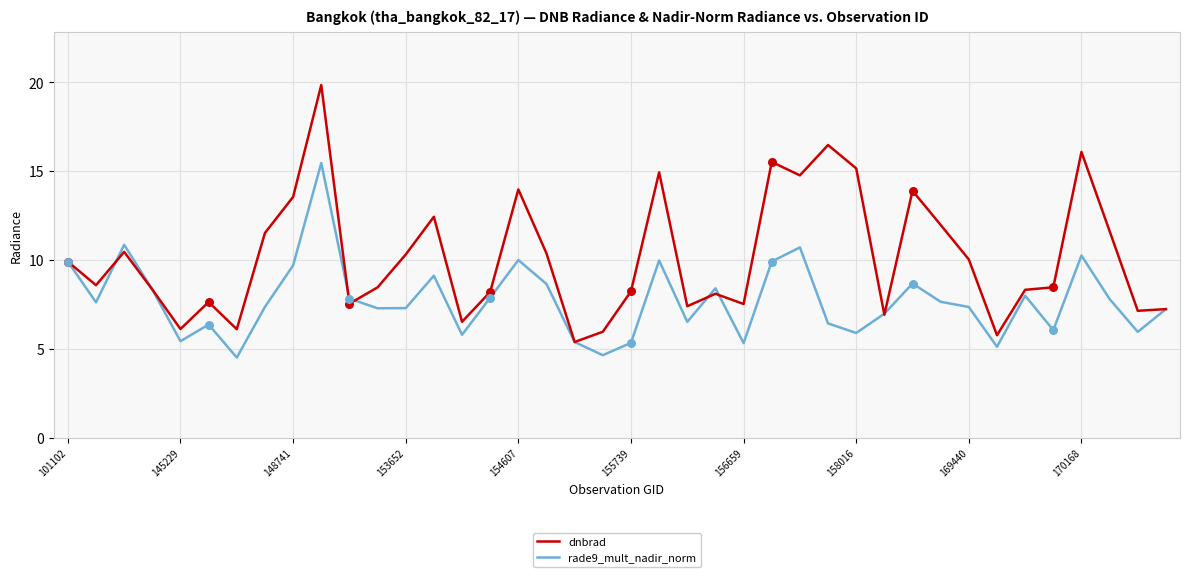

Which series has the largest total across all categories?

dnbrad